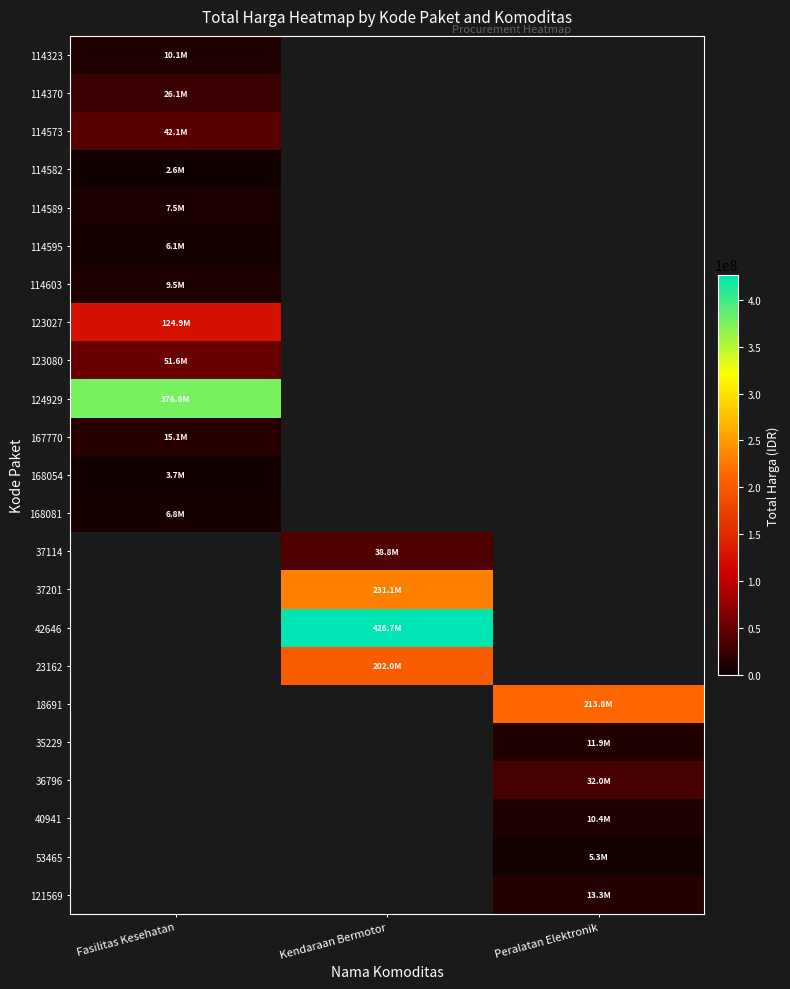

Which category has the highest value in the 168054 series?

Fasilitas Kesehatan